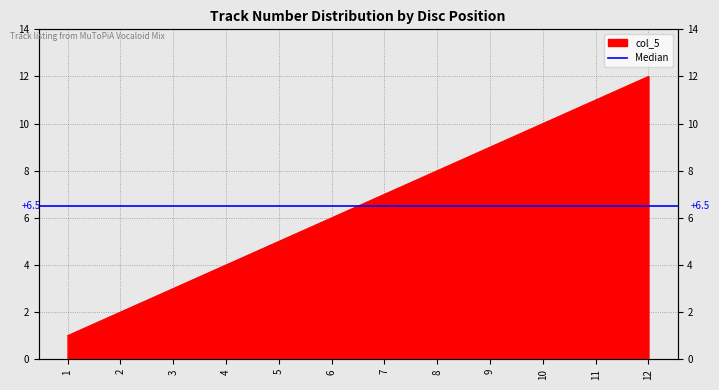

At which label does the data first exceed 7?

8